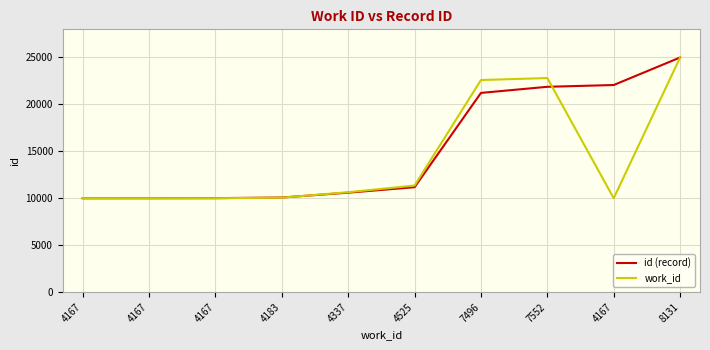

Is it true that id (record) equals 21876.6 at 7552?

True